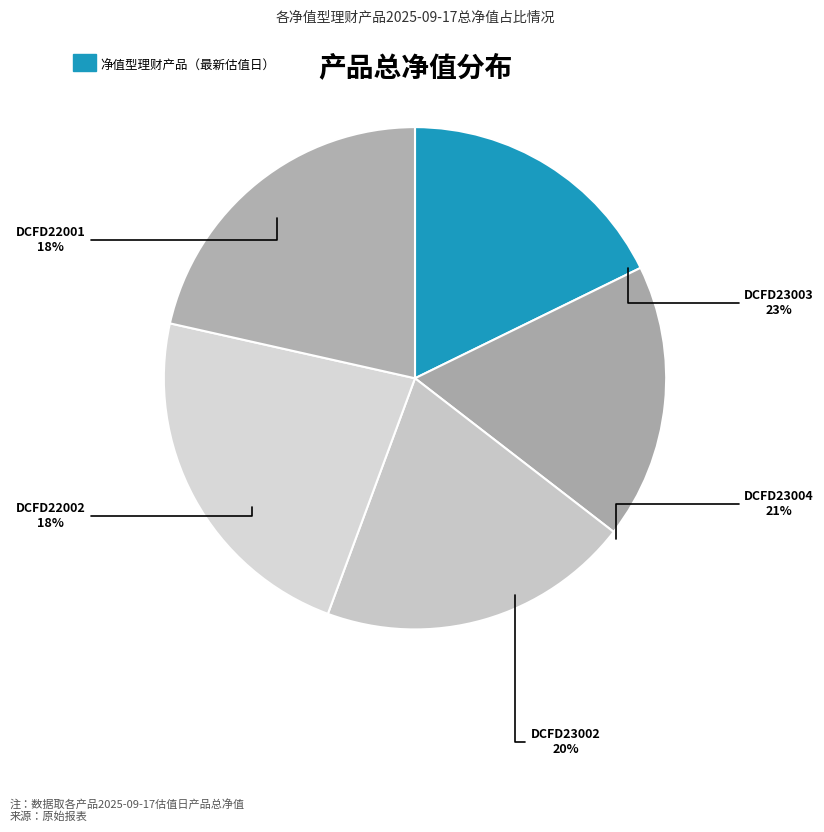

To the nearest percent, what portion does DCFD23004 represent?

21%